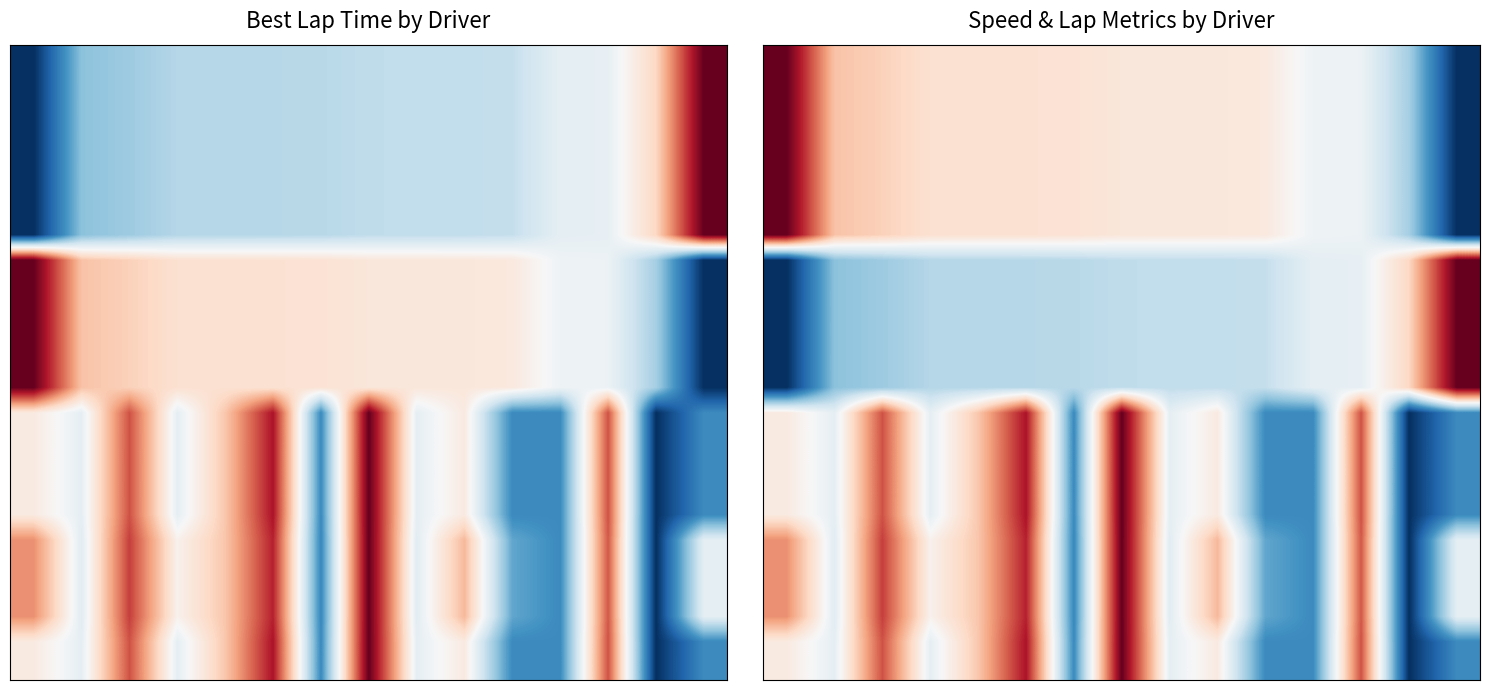

What is the difference between the highest and lowest values at 8?

0.2